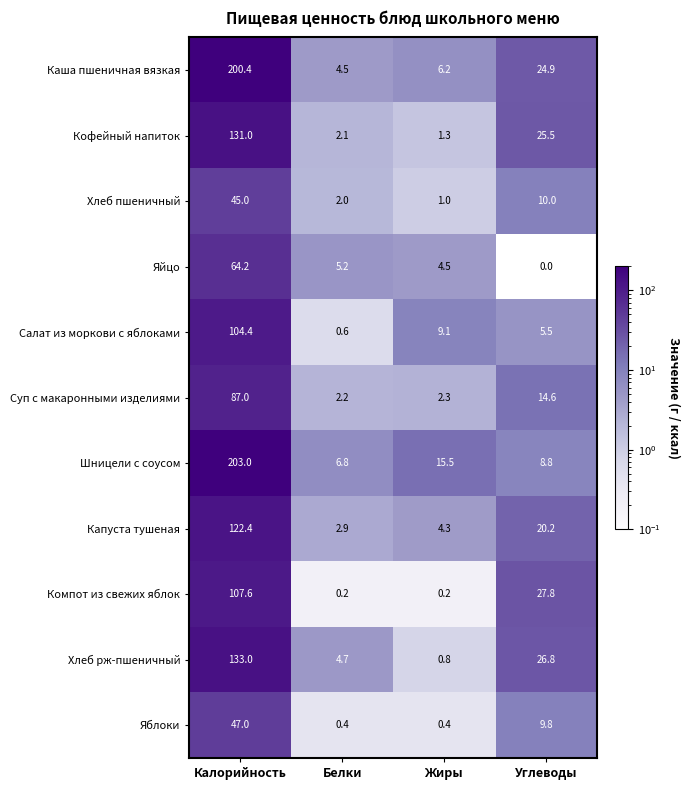

True or false: Суп с макаронными изделиями has a value of 14.6 at Углеводы.

True